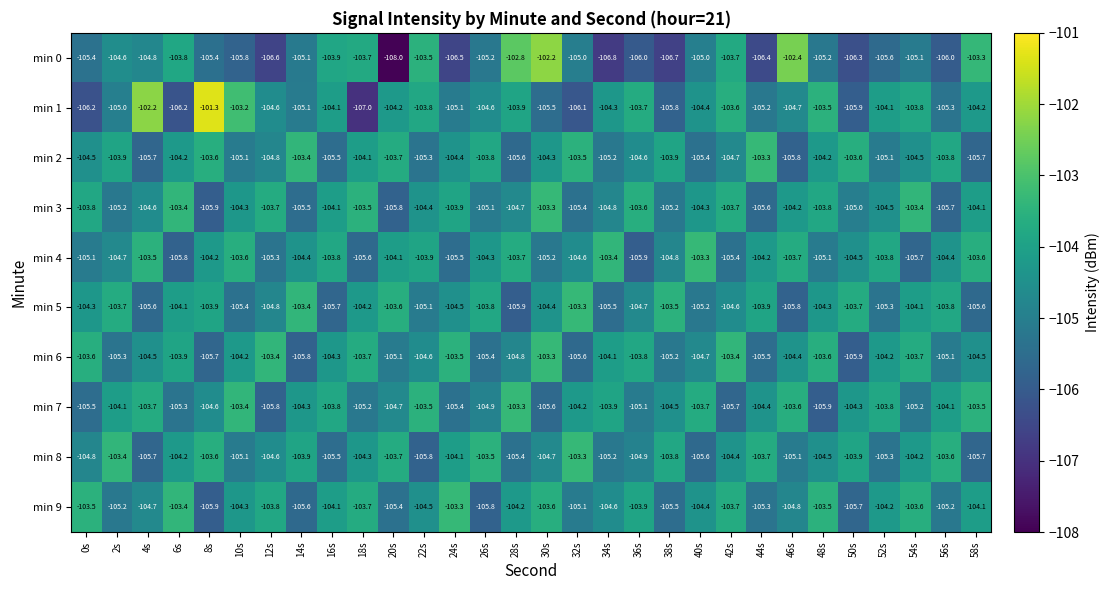

At which category is the sum across all series the highest?

30s